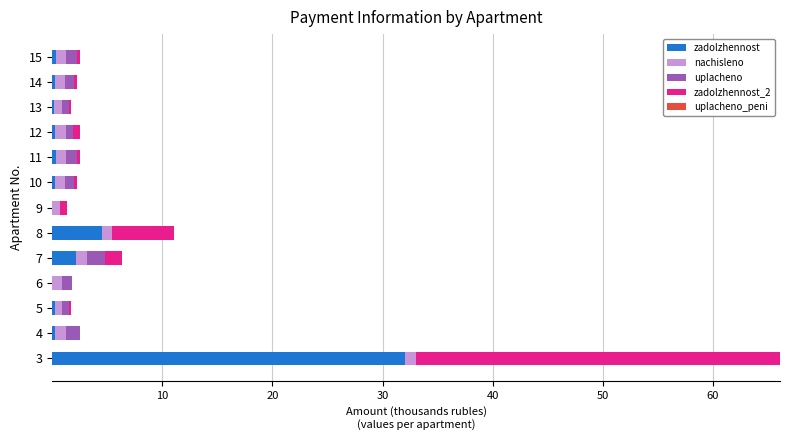

At which category is the sum across all series the highest?

3